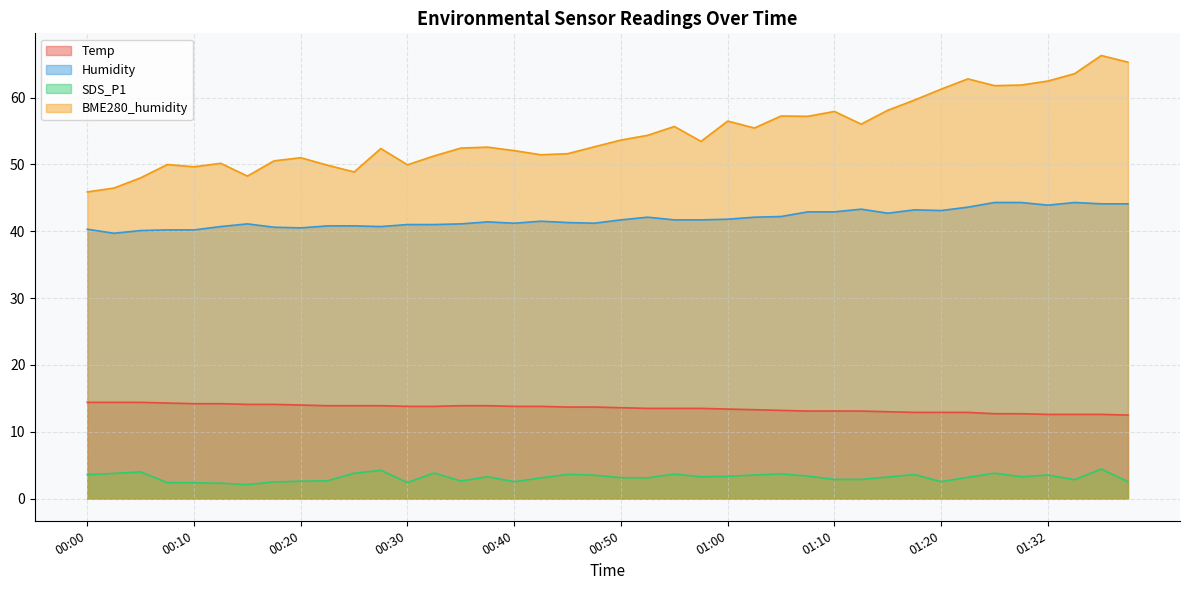

At which label does BME280_humidity first exceed 53?

00:50